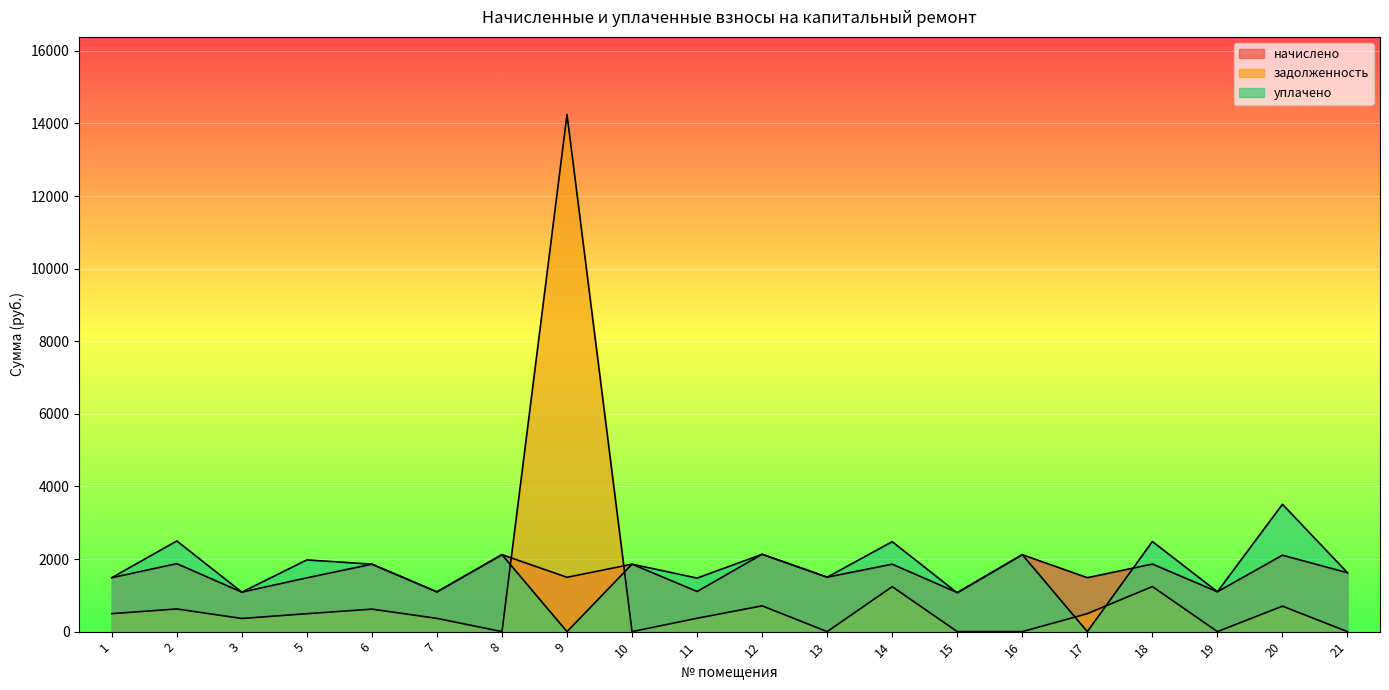

What is the sum of all задолженность values?

21964.8